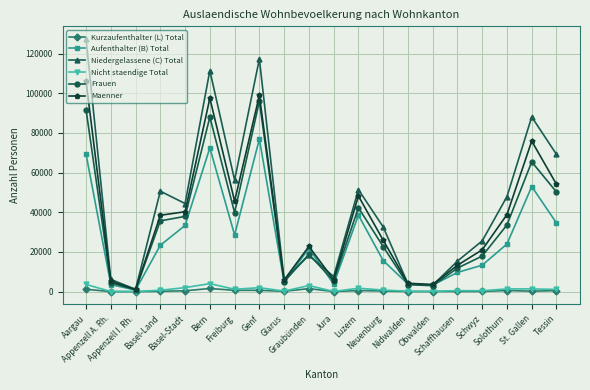

Rank the series at Bern from lowest to highest value.

Kurzaufenthalter (L) Total, Nicht staendige Total, Aufenthalter (B) Total, Frauen, Maenner, Niedergelassene (C) Total